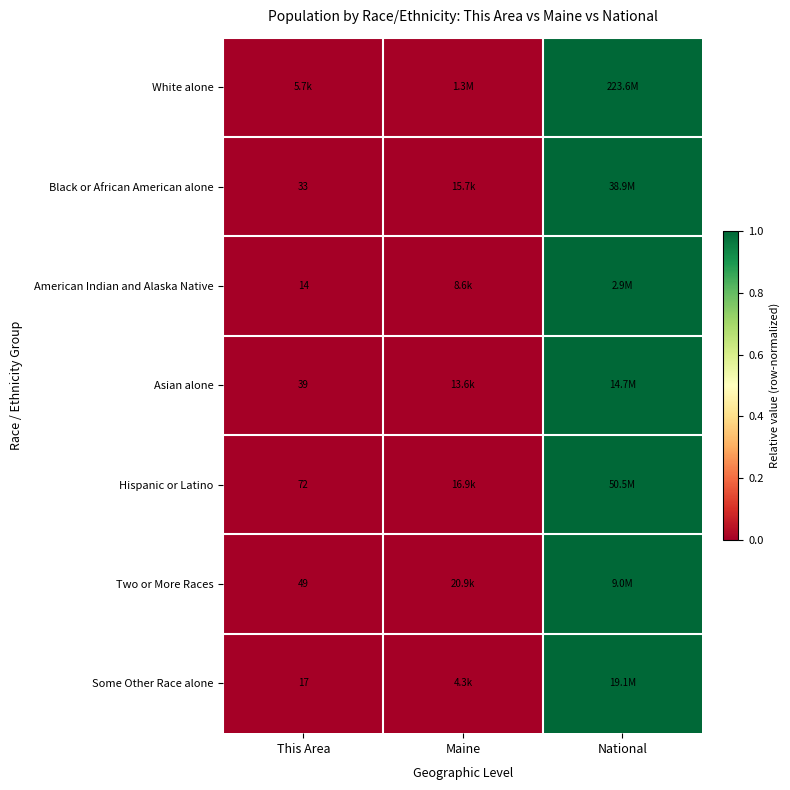

What is the maximum value shown in the chart?

1.0